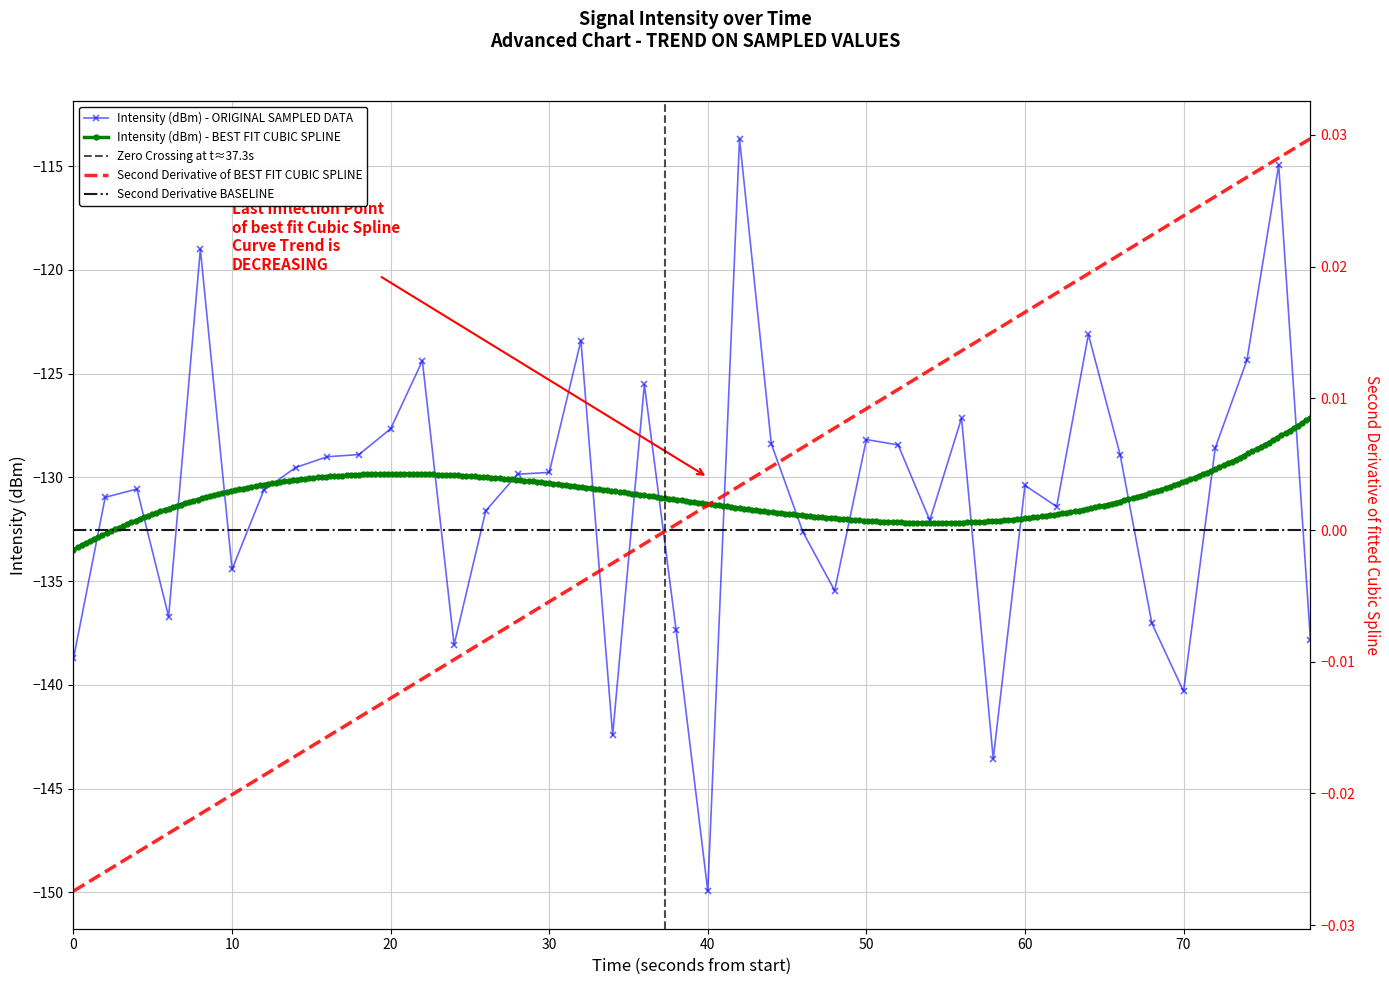

What is the maximum value for Intensity (dBm) - ORIGINAL SAMPLED DATA?

-113.7